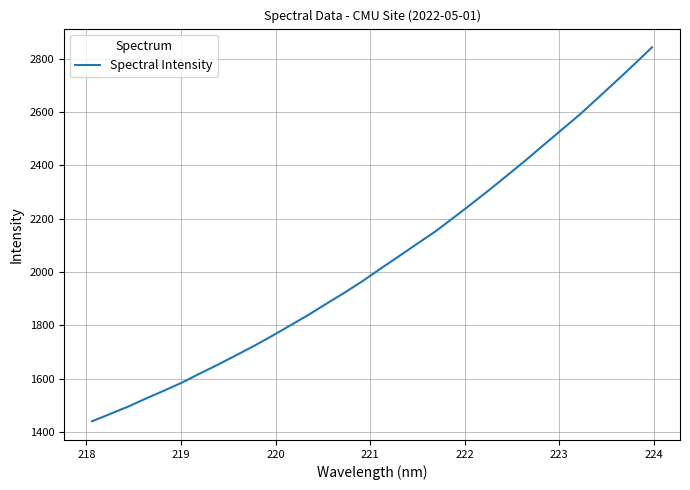

Reading left to right, what are all the values shown in this chart?

1440.8	1468.1	1495.9	1526.6	1556.2	1586.6	1621.1	1654.4	1689.3	1724.8	1762.4	1801.4	1840.8	1883.0	1924.2	1967.8	2014.6	2060.4	2106.6	2152.6	2203.7	2255.8	2309.1	2363.8	2419.2	2476.8	2533.9	2590.9	2652.6	2714.8	2777.9	2842.7